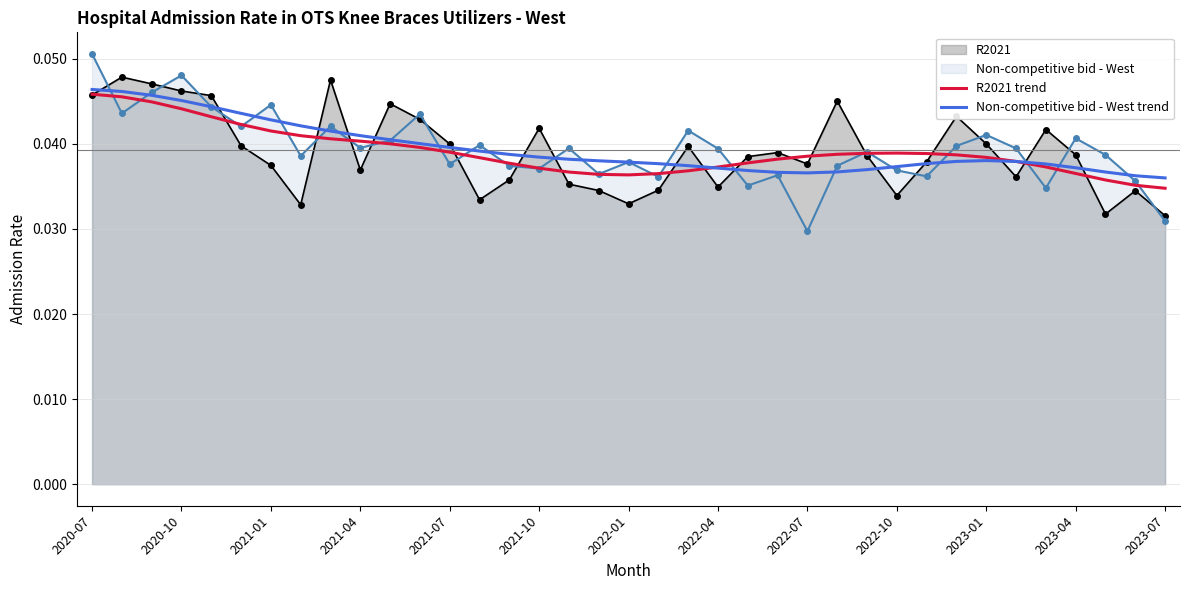

What is the sum of all R2021 trend values?

1.4